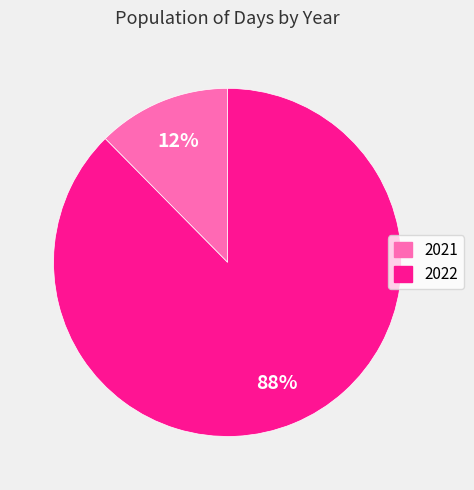

How many segments does this pie chart have?

2